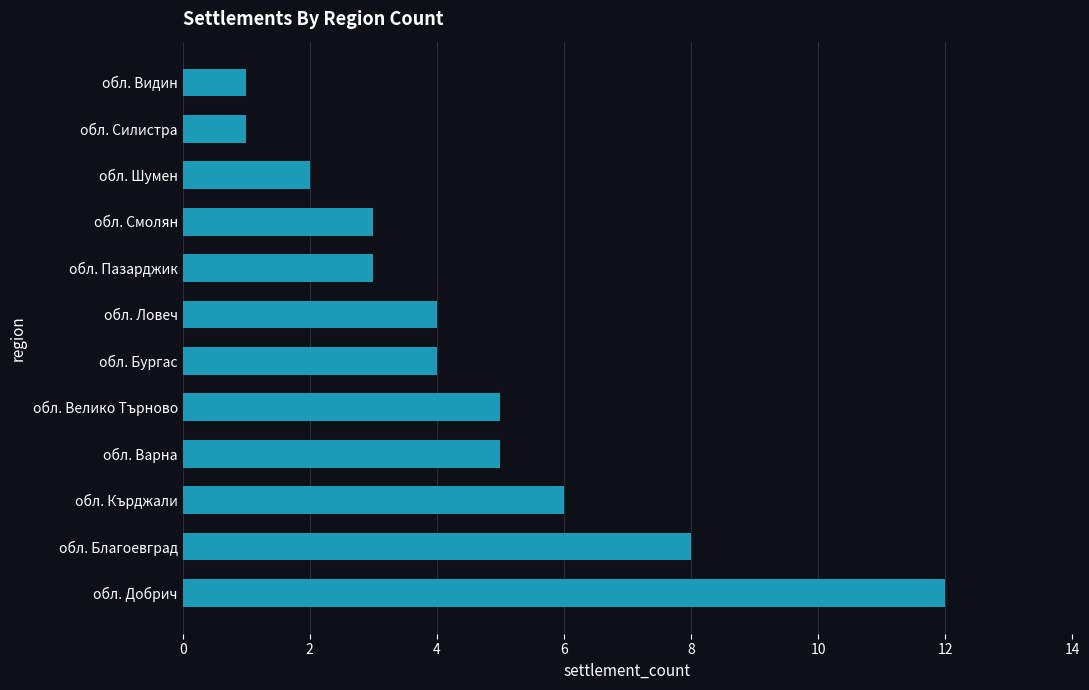

What is the difference between the maximum and second lowest values?

11